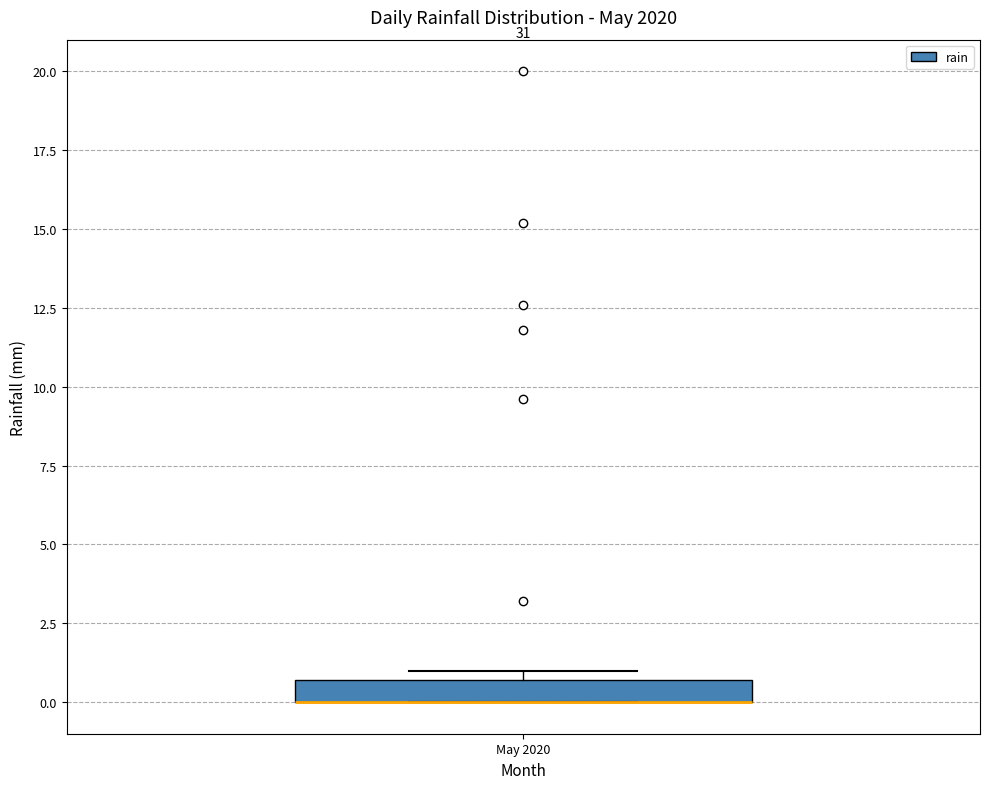

Where is the lower edge of the box for May 2020 on the y-axis? The values are not printed on the chart, so give them approximately, as read against the axis.

0.0